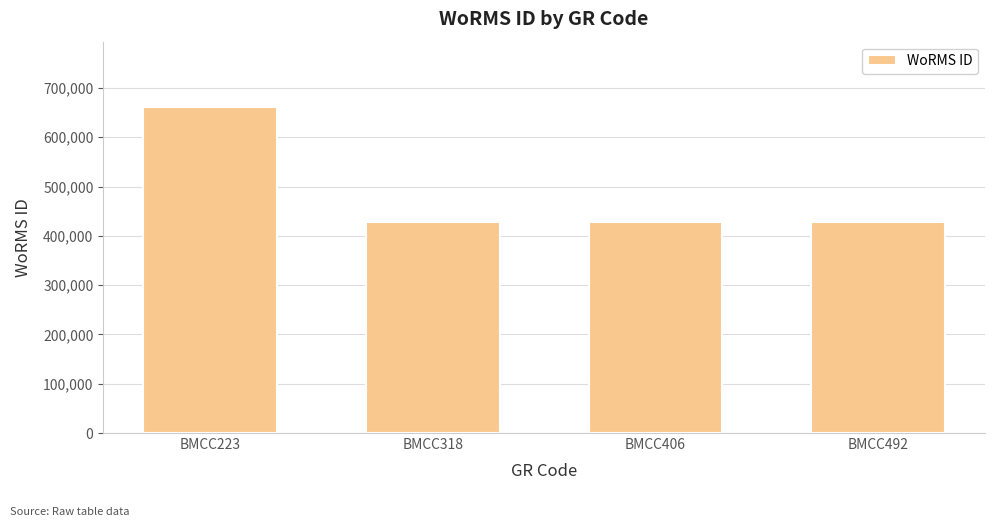

What is the maximum value shown in the chart?

661559